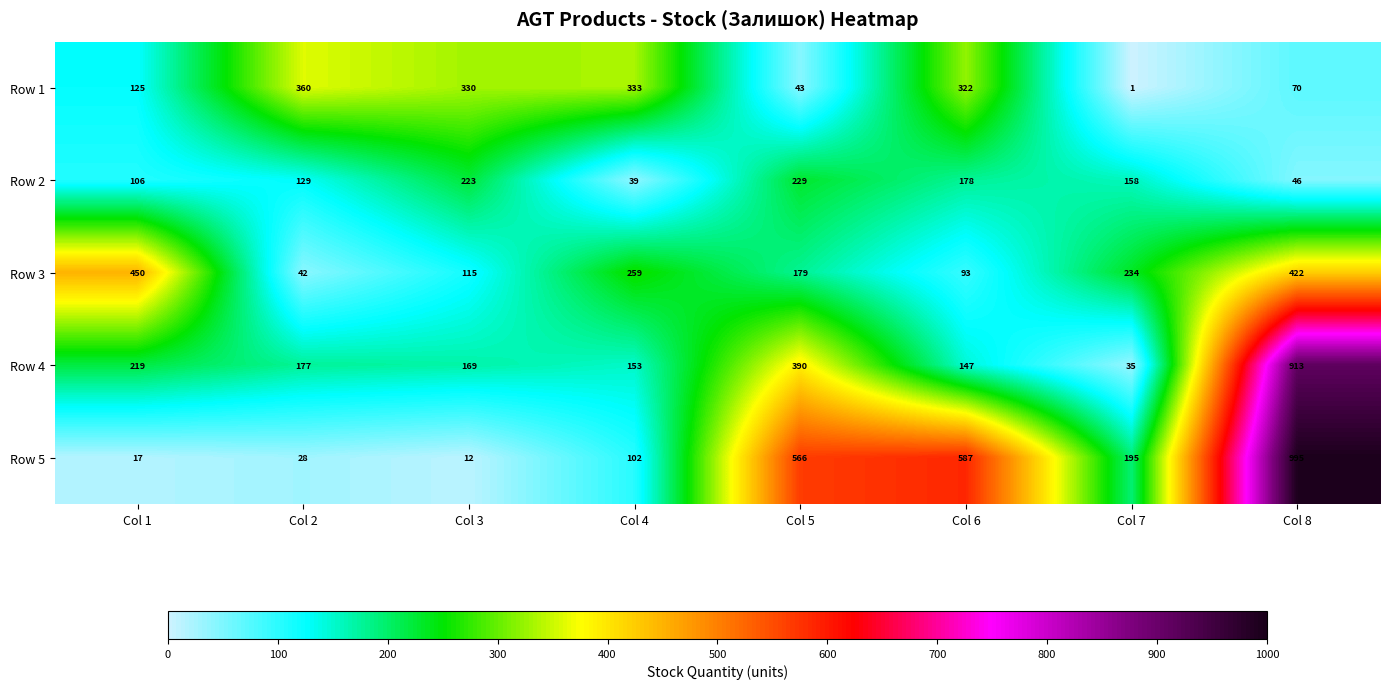

Which label corresponds to the largest value in the chart?

Col 8